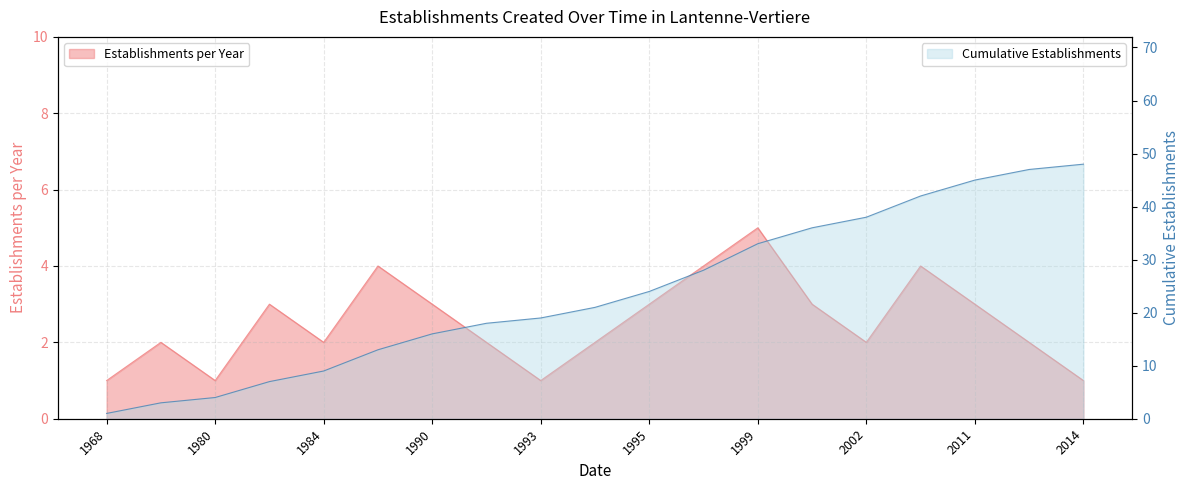

True or false: Establishments per Year has more than 2 interior local peaks.

True